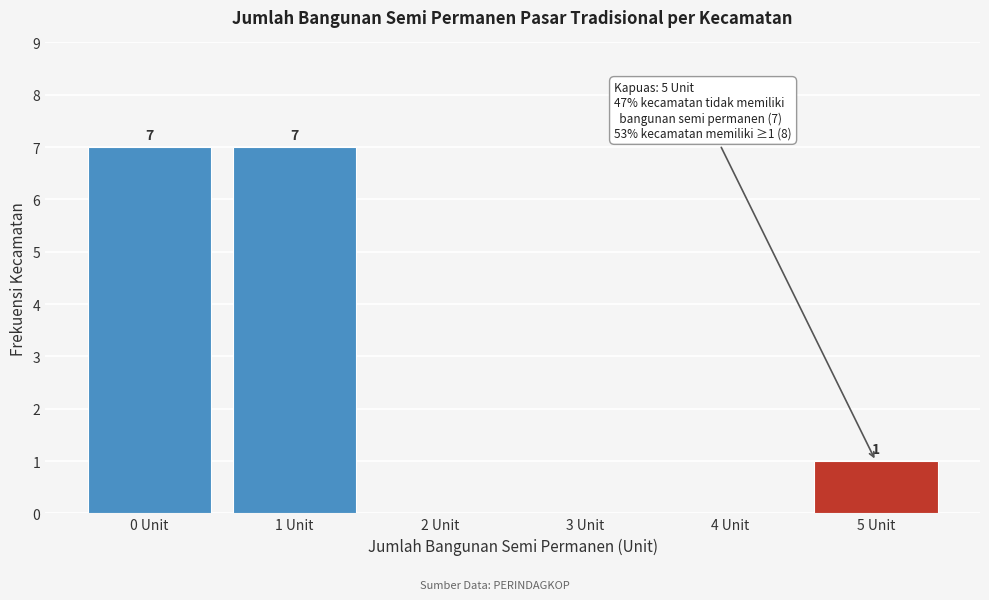

Reading right to left, what are all the values shown in this chart?

5 Unit=1	4 Unit=0	3 Unit=0	2 Unit=0	1 Unit=7	0 Unit=7